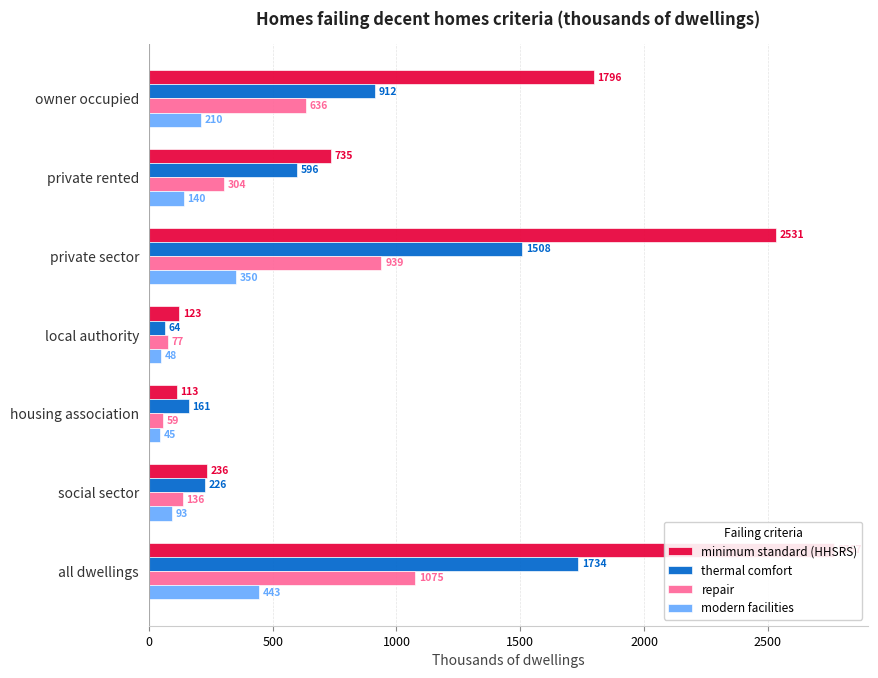

How many values in the thermal comfort series exceed 596?

4